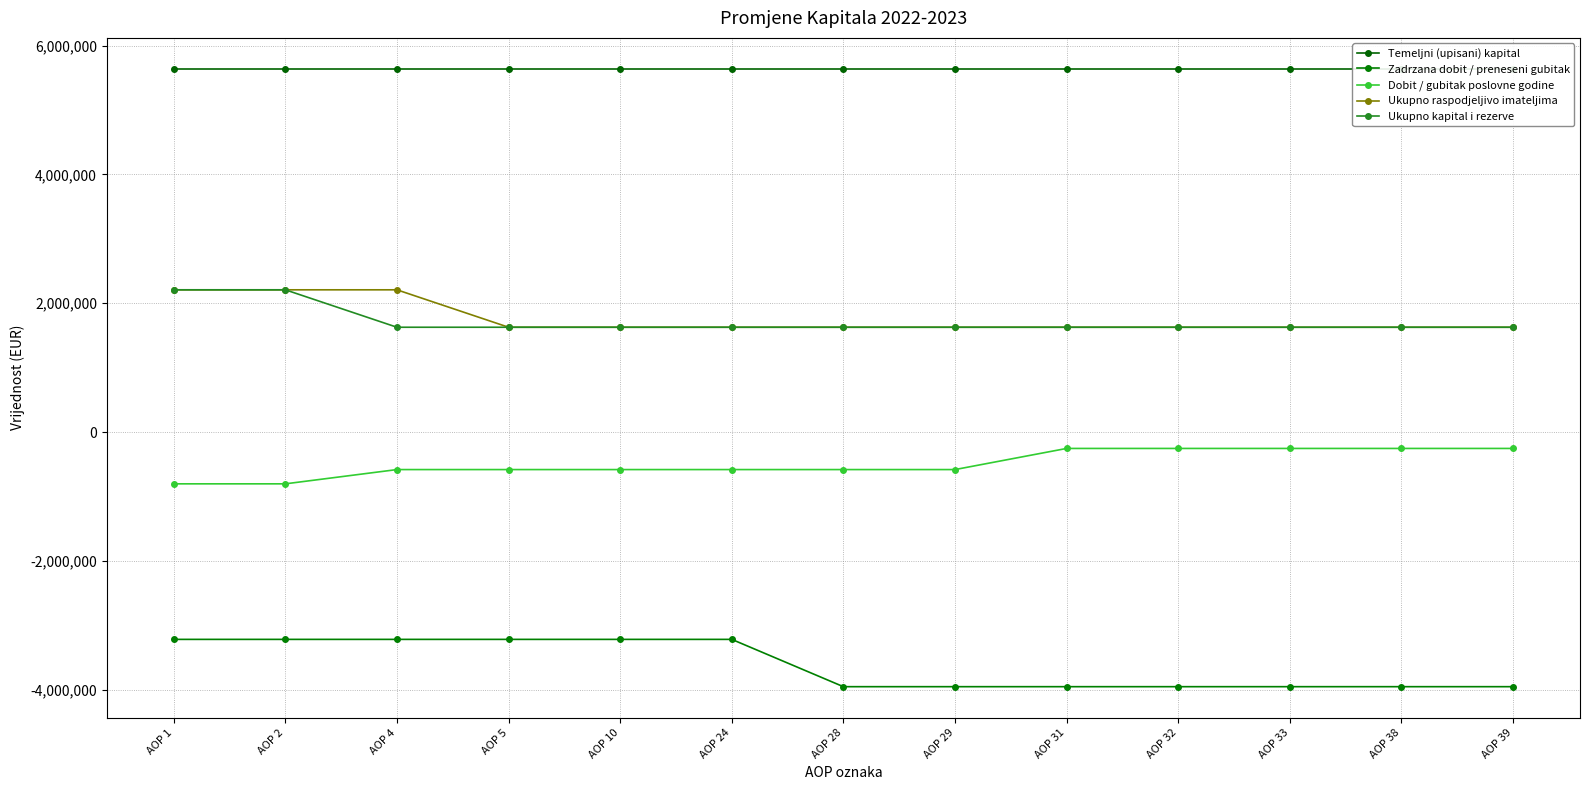

At which label is Ukupno kapital i rezerve closest to 1918182?

AOP 1